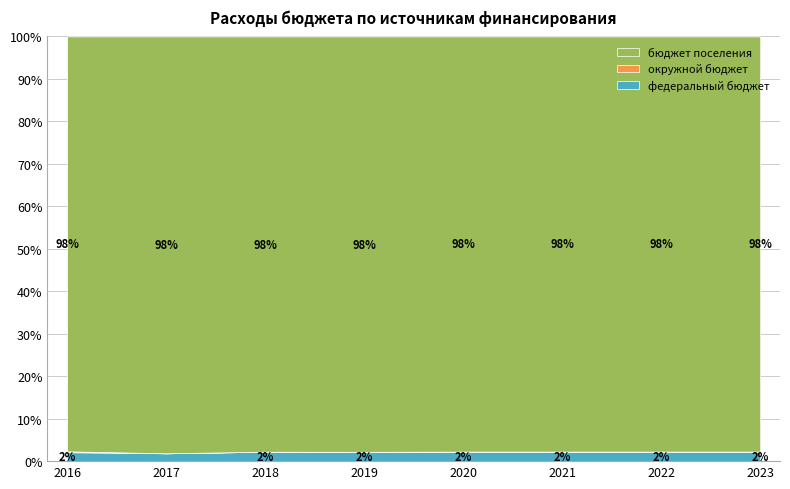

What is the total value across all series at 2017?

100.0